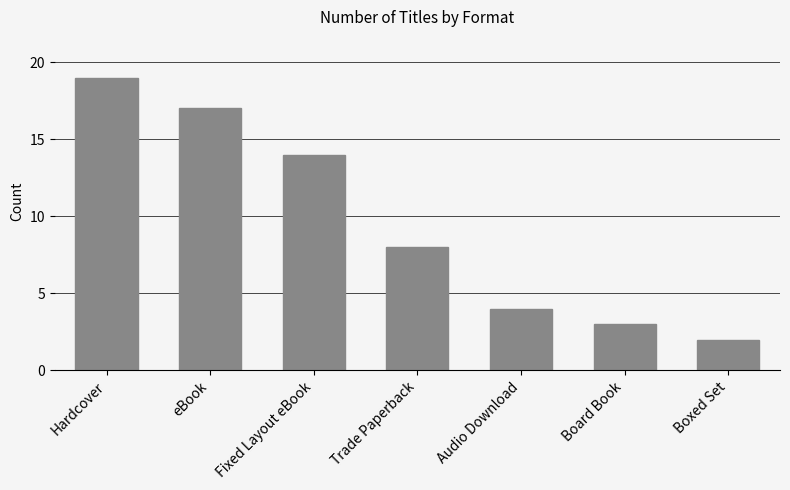

At which label is the value closest to 10?

Trade Paperback